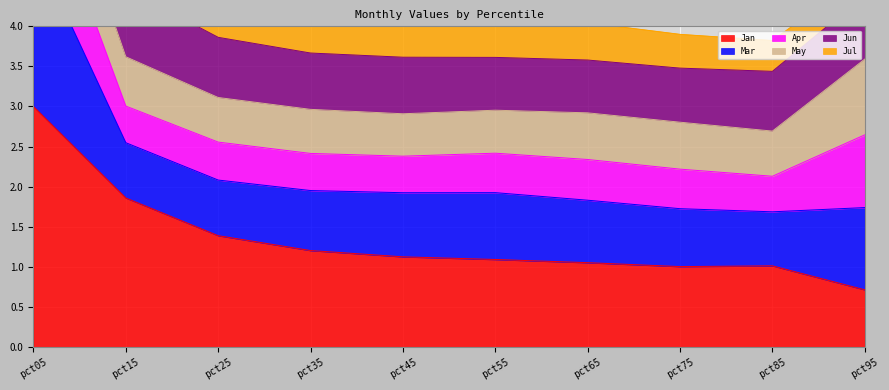

What is the value of the Jul point at the 7th from the left?

1.8